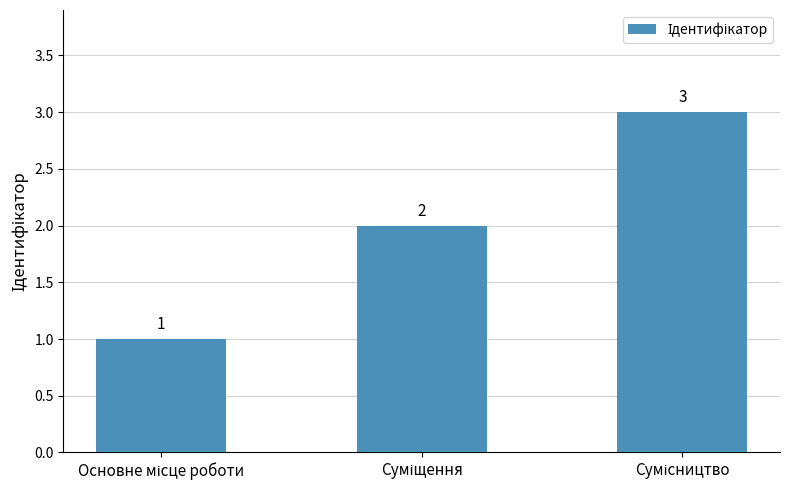

Reading left to right, what are all the values shown in this chart?

1	2	3